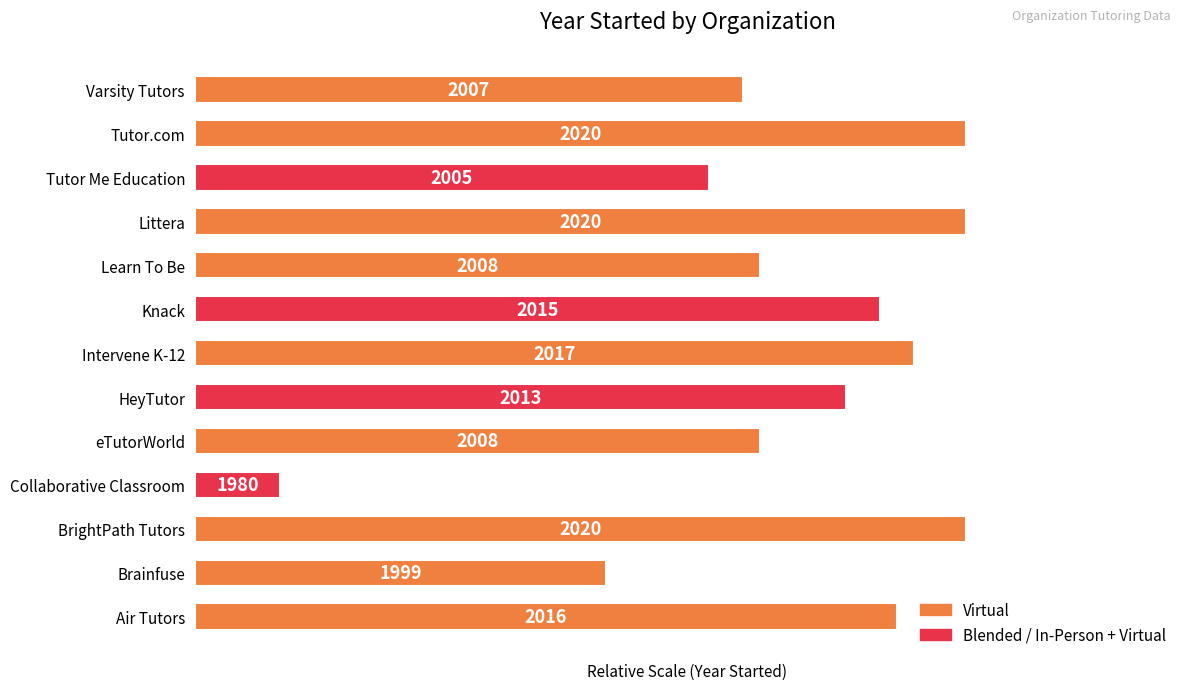

How many bars are there in total?

13